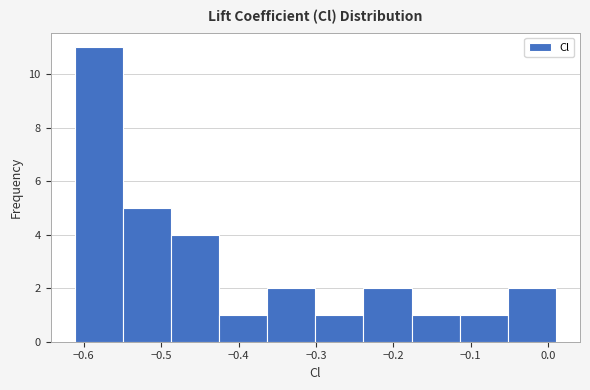

What is the height of the bar covering -0.55 to -0.49 on the x-axis? Neither the bar edges nor the heights are printed on the chart, so give them approximately, as read against the axes.

5